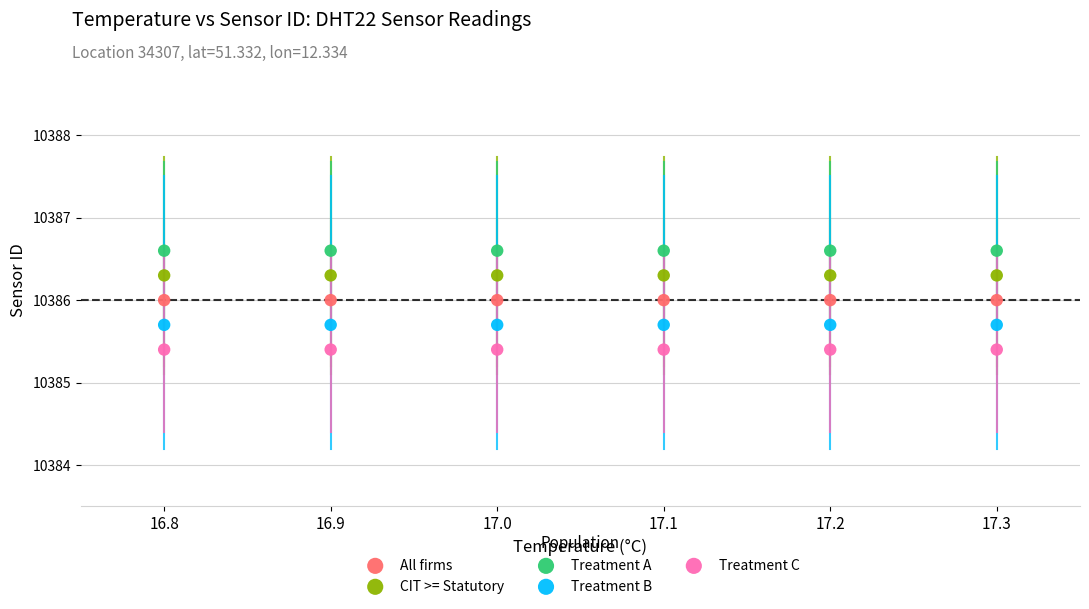

Which series contains the lowest Y value?

Treatment C